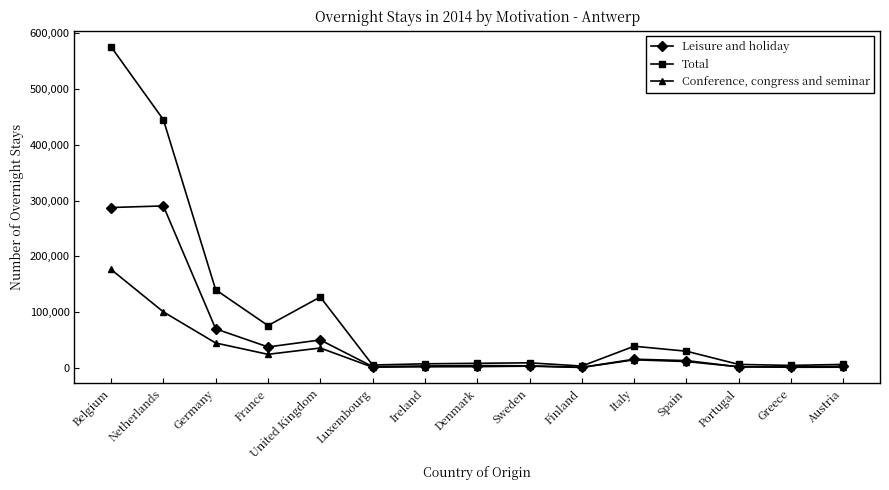

In Leisure and holiday, how many points are lower than both neighbors (excluding endpoints)?

4